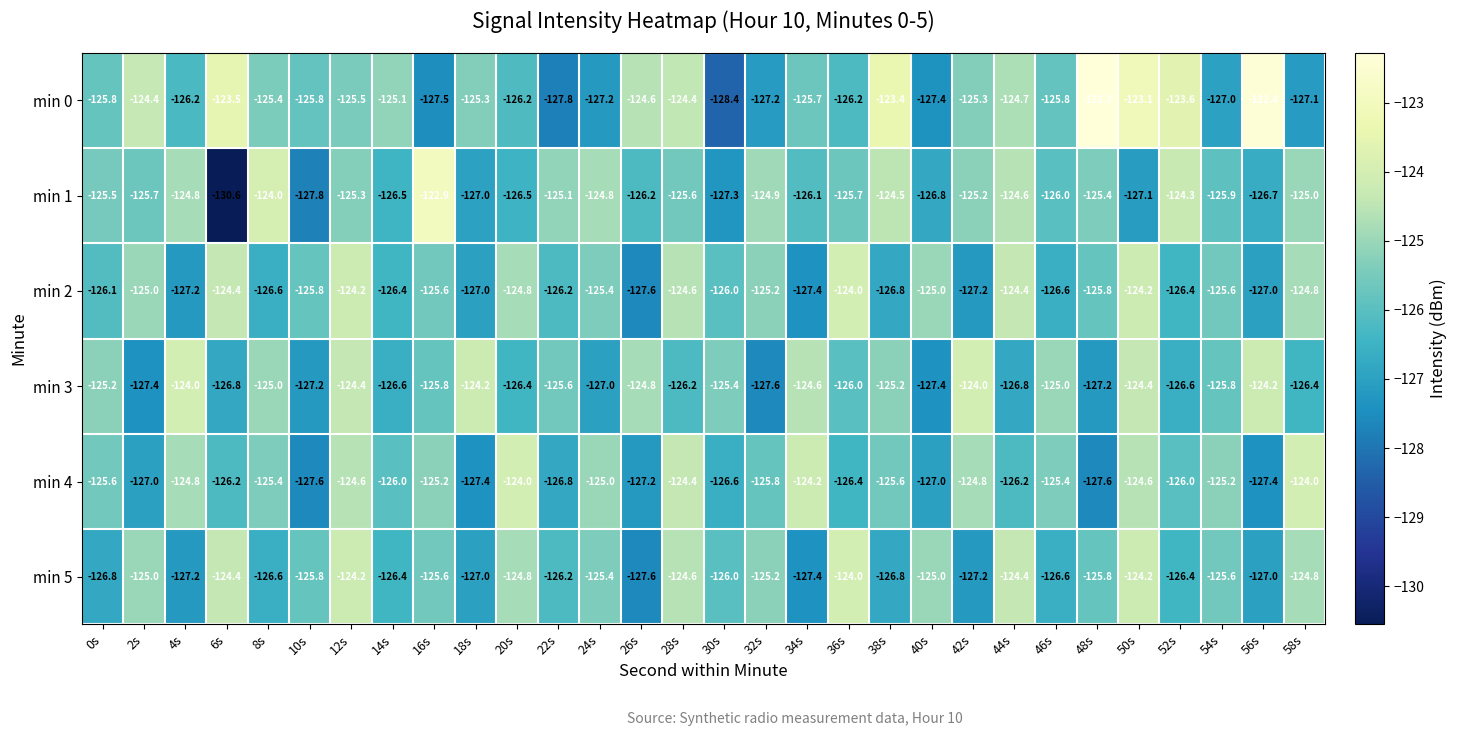

Which series has the largest total across all categories?

min 0